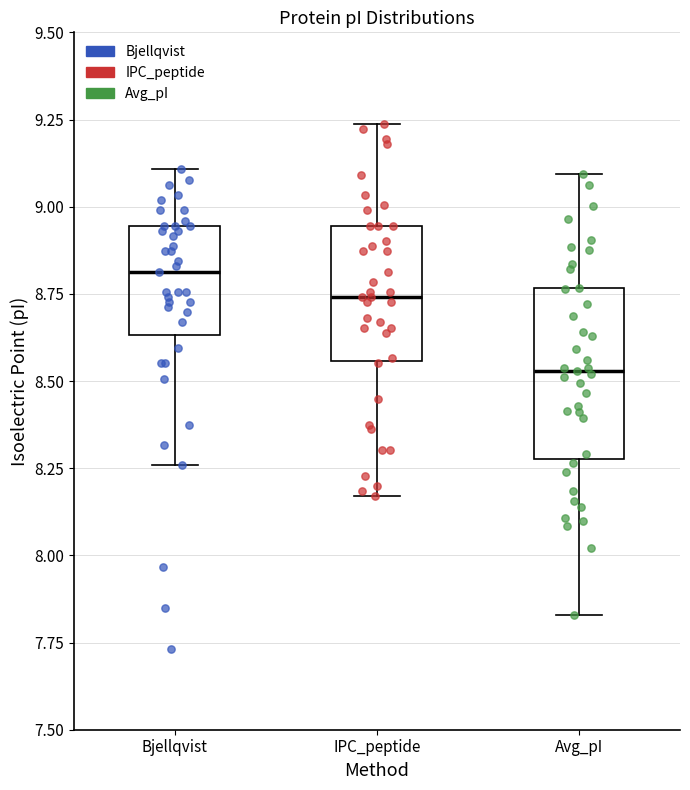

Reading left to right, transcribe this box plot: for each box, give where its median line is, the range the box spans, and where its two whiskers end, as read against the y-axis. The values are not printed on the chart, so give them approximately, as read against the axis.

Bjellqvist: median 8.80, box 8.65 to 8.95, whiskers 8.25 to 9.10
IPC_peptide: median 8.75, box 8.55 to 8.95, whiskers 8.15 to 9.25
Avg_pI: median 8.55, box 8.30 to 8.75, whiskers 7.85 to 9.10